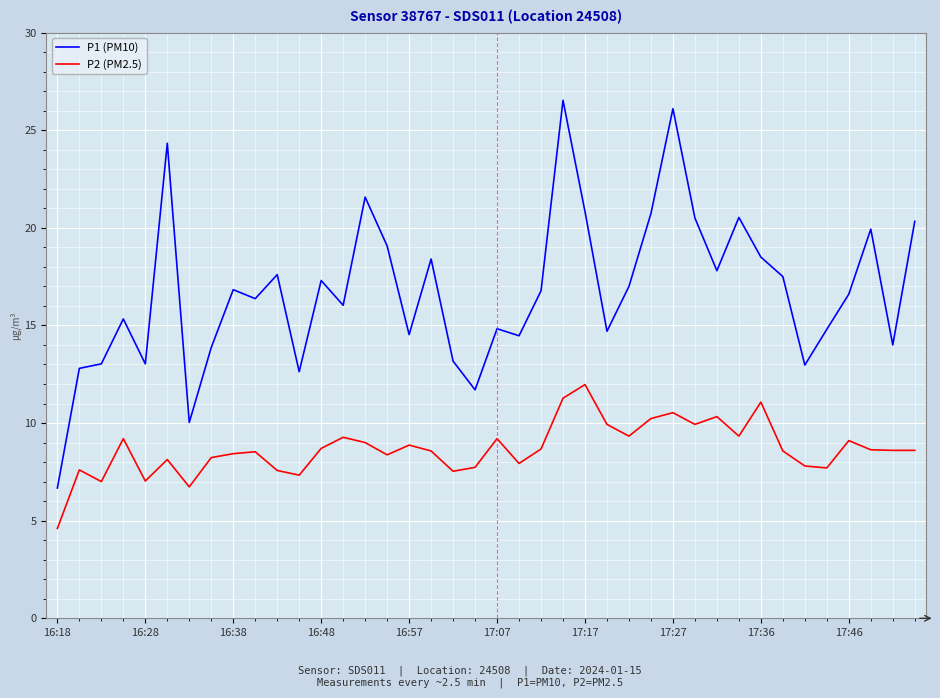

What is the difference between the maximum and minimum values in the P2 (PM2.5) series?

7.4